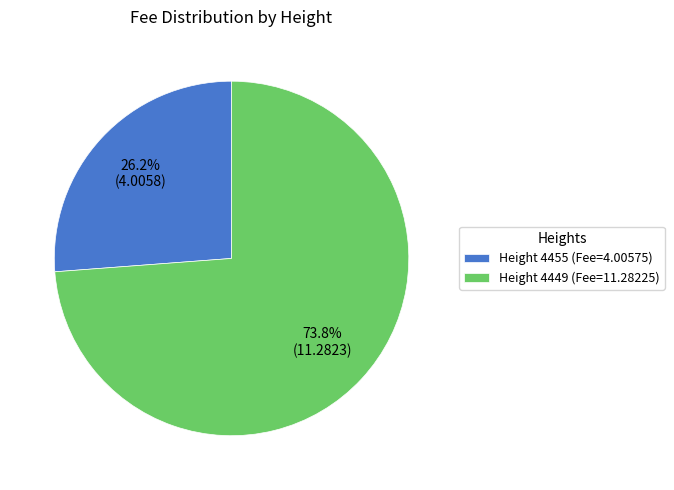

Combined, do Height 4449 (Fee=11.28225) and Height 4455 (Fee=4.00575) account for over 50%?

Yes